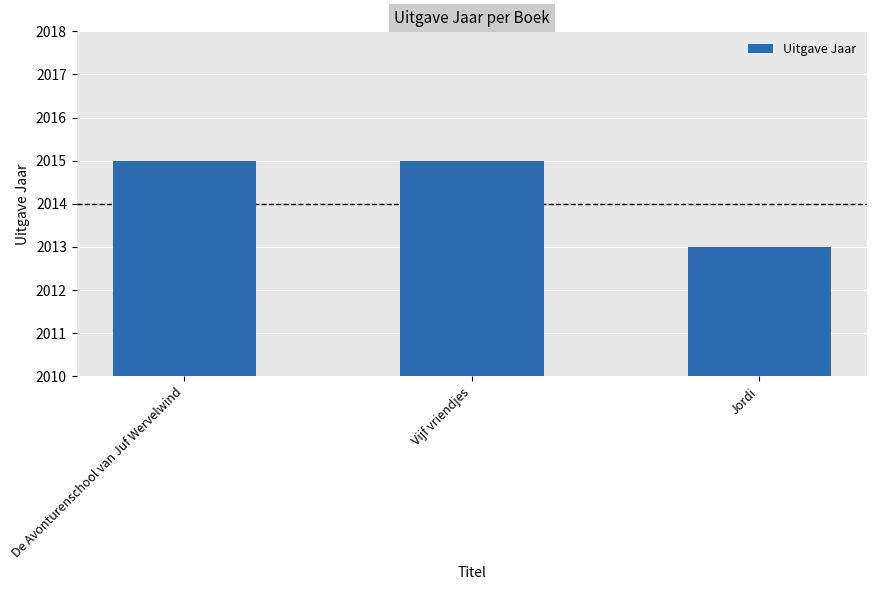

What is the maximum value shown in the chart?

2015